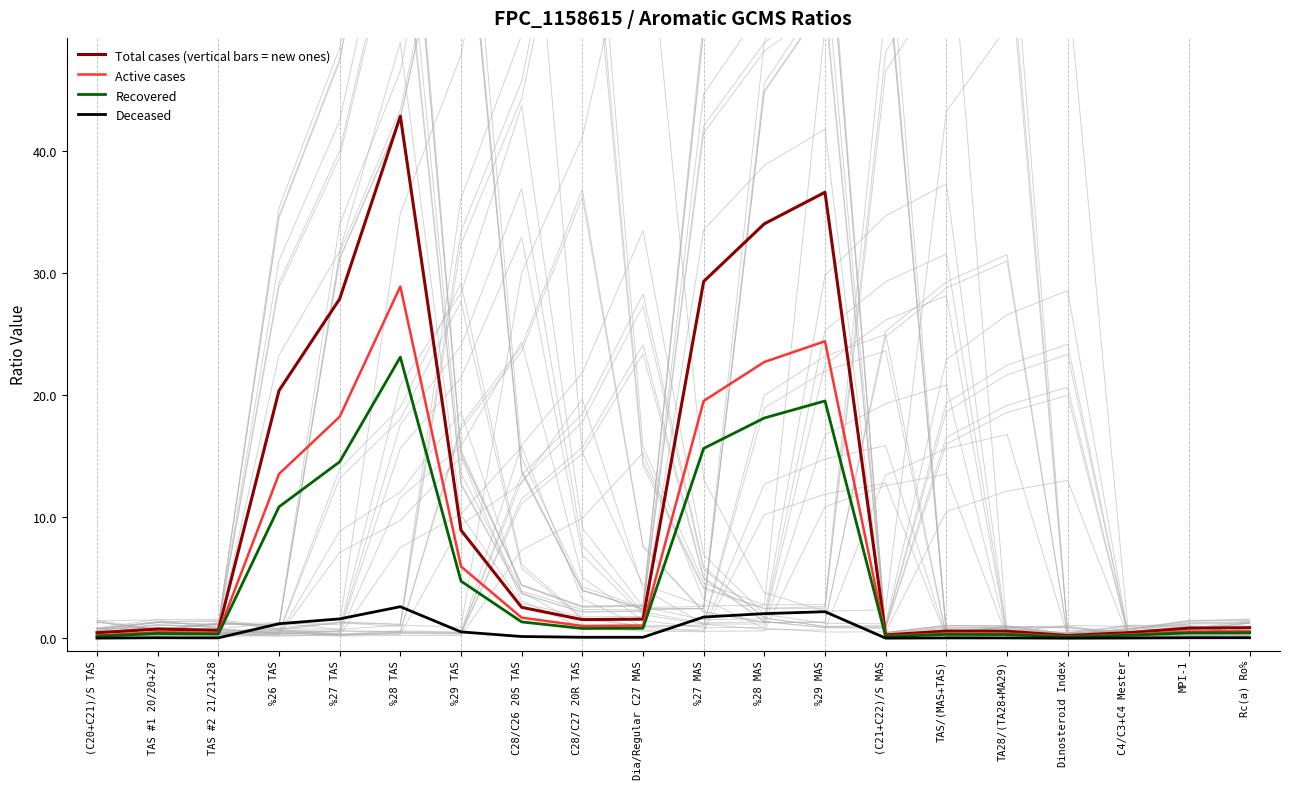

Is it true that Active cases equals 5.9 at %26 TAS?

False